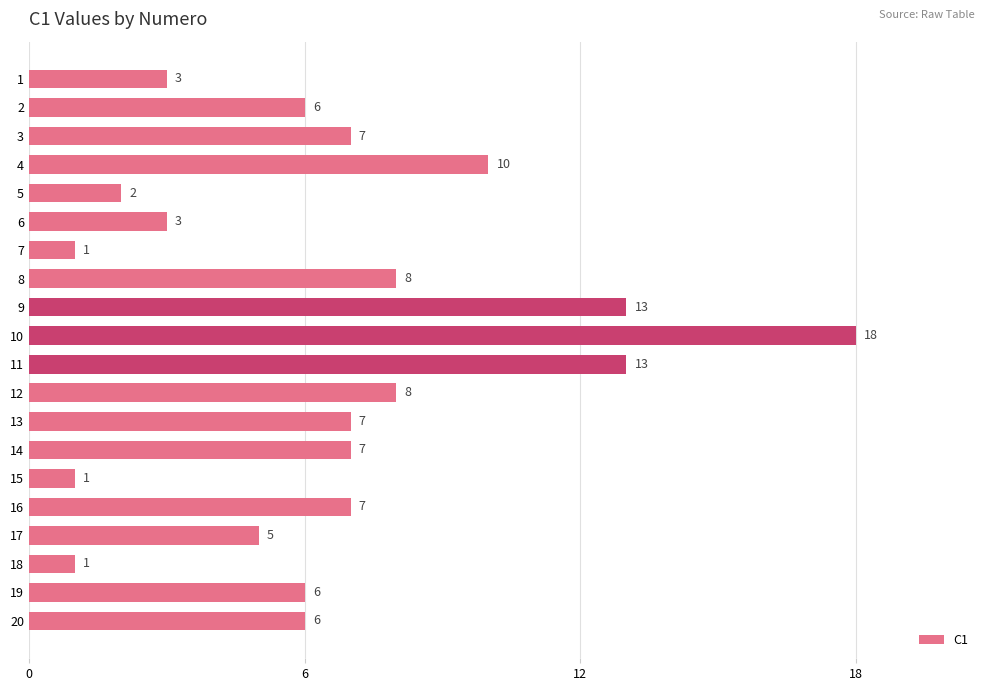

How many values are below 7?

10